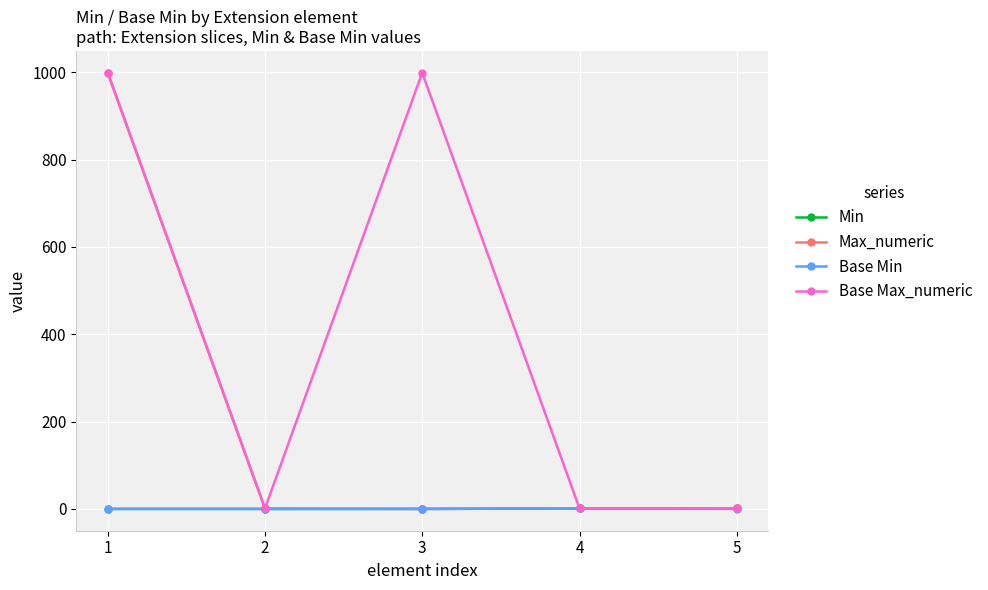

Which series changed the most between 3 and 4?

Base Max_numeric